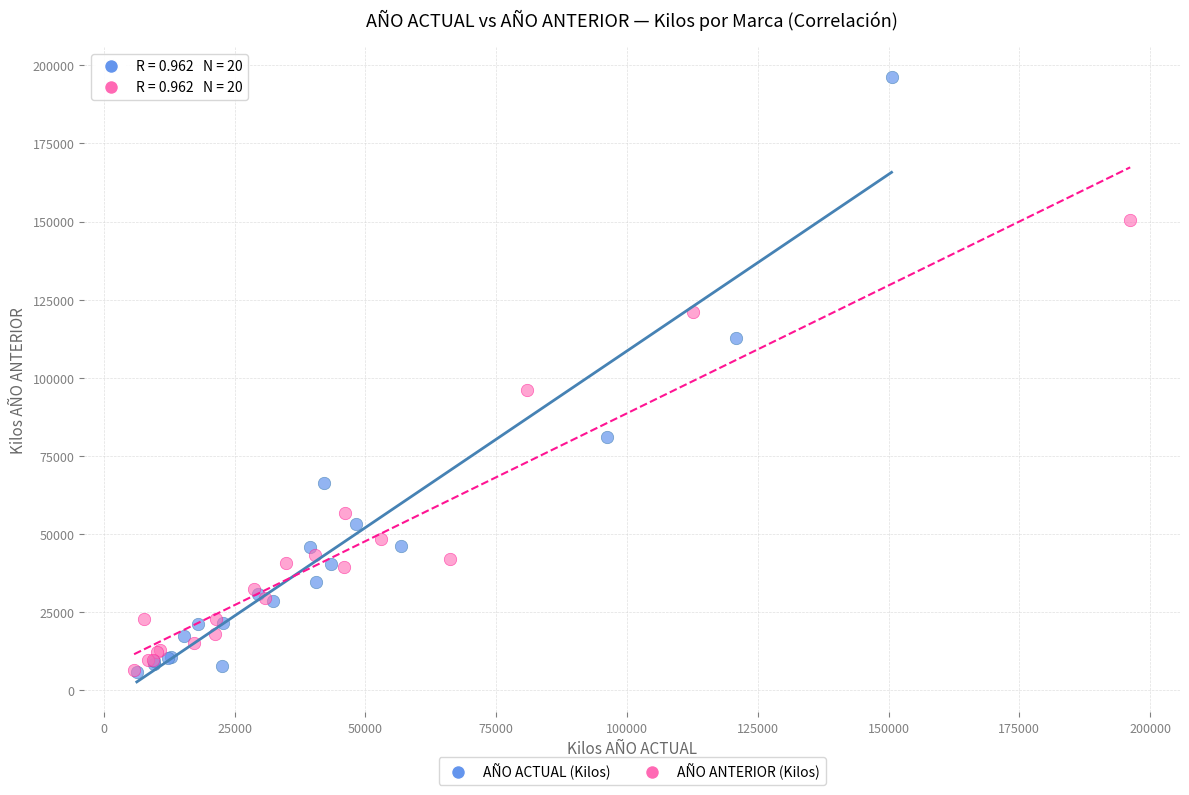

Which series has the widest spread of Y values?

AÑO ACTUAL (Kilos)